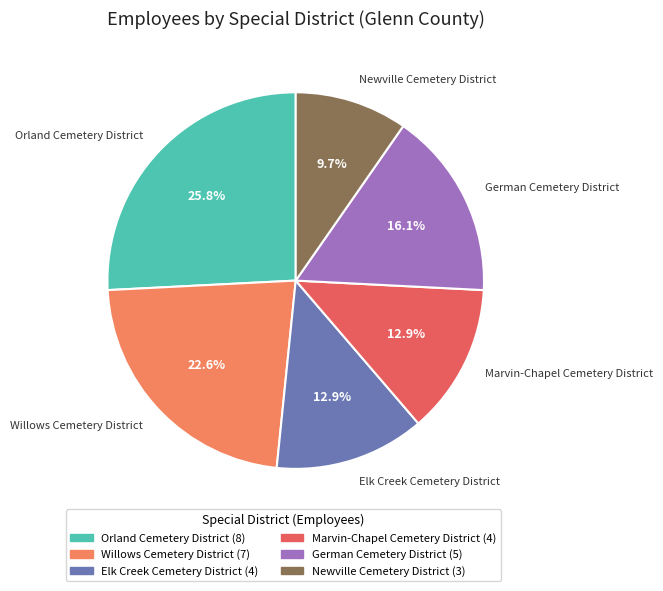

What portion of the pie excludes Willows Cemetery District?

77.4%